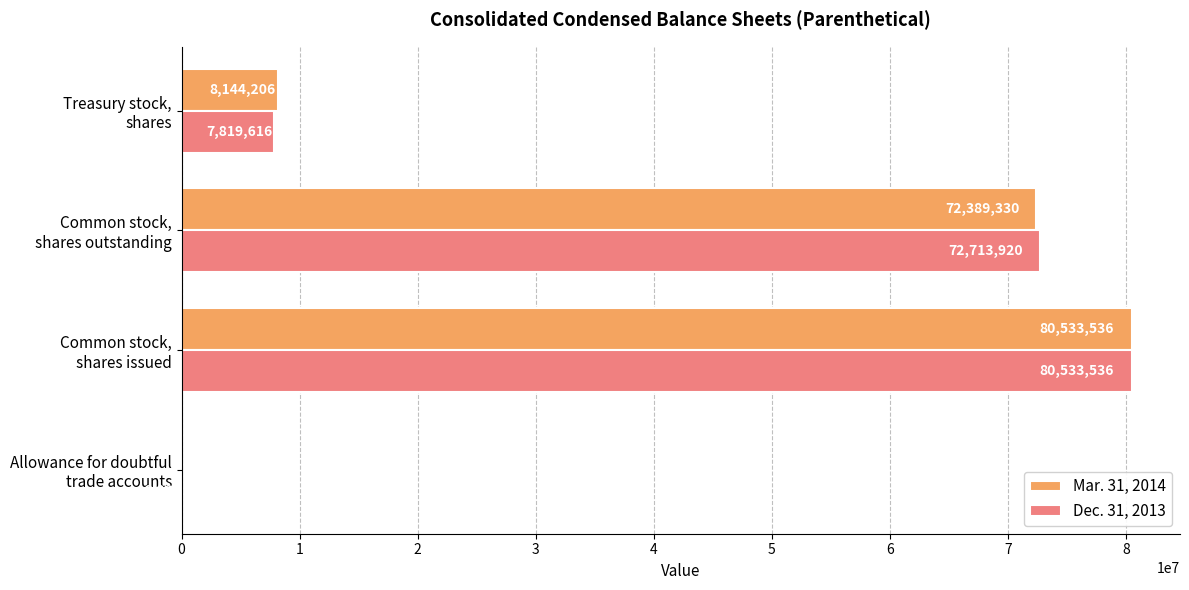

What is the greatest value displayed?

80533536